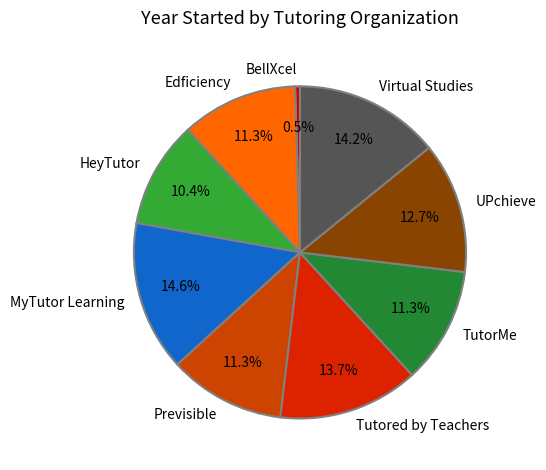

What percentage do HeyTutor and MyTutor Learning together represent?

25.0%